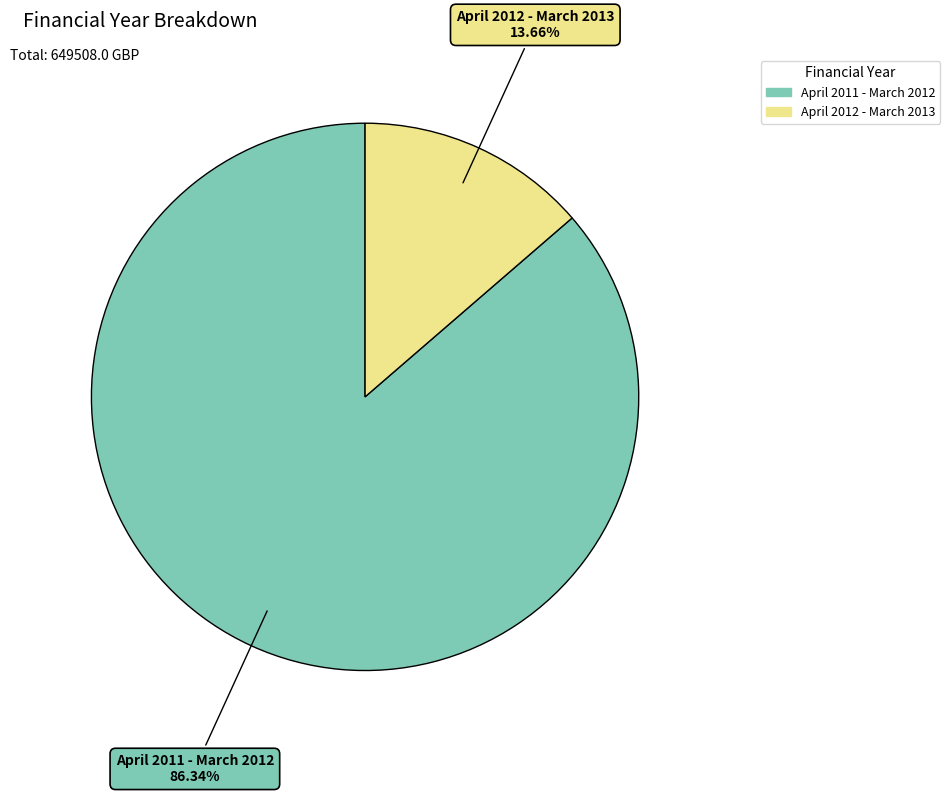

Count the number of slices in the pie.

2